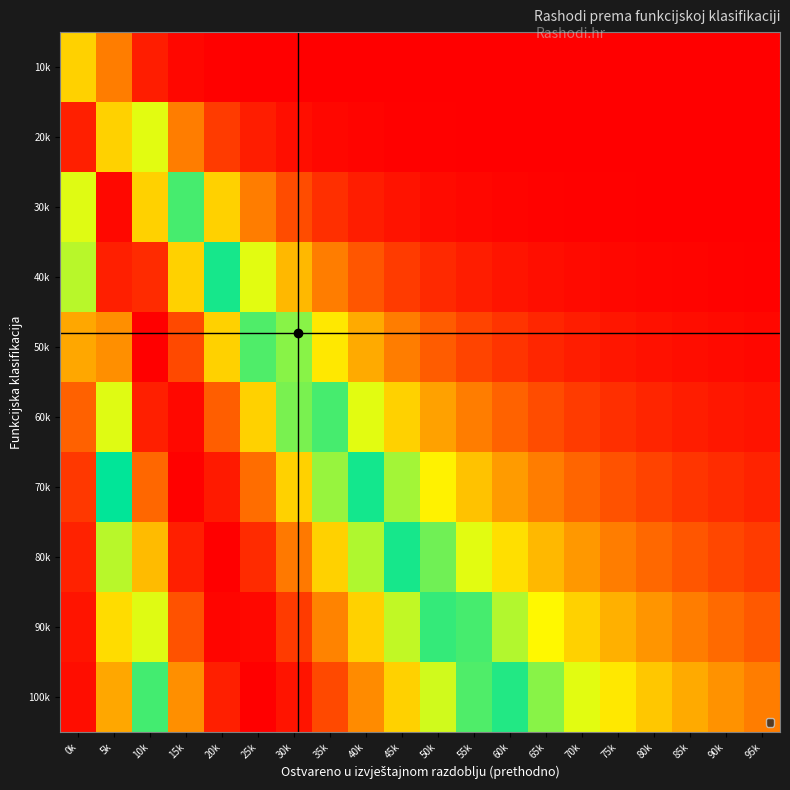

Which series changed the most between 25k and 60k?

70k